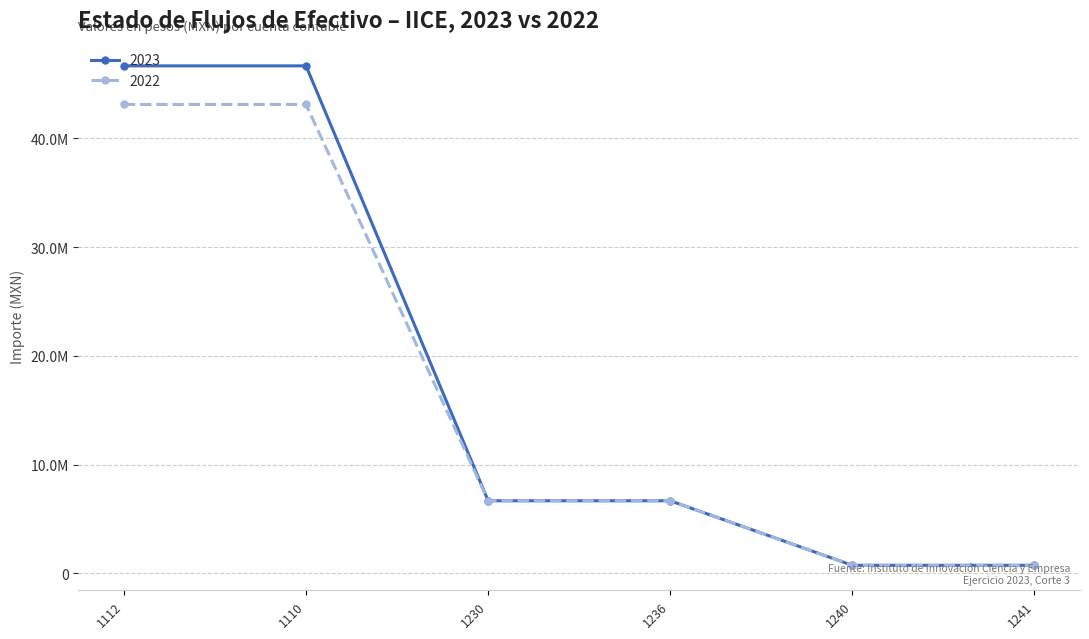

True or false: 2022 and 2023 intersect in this chart.

False